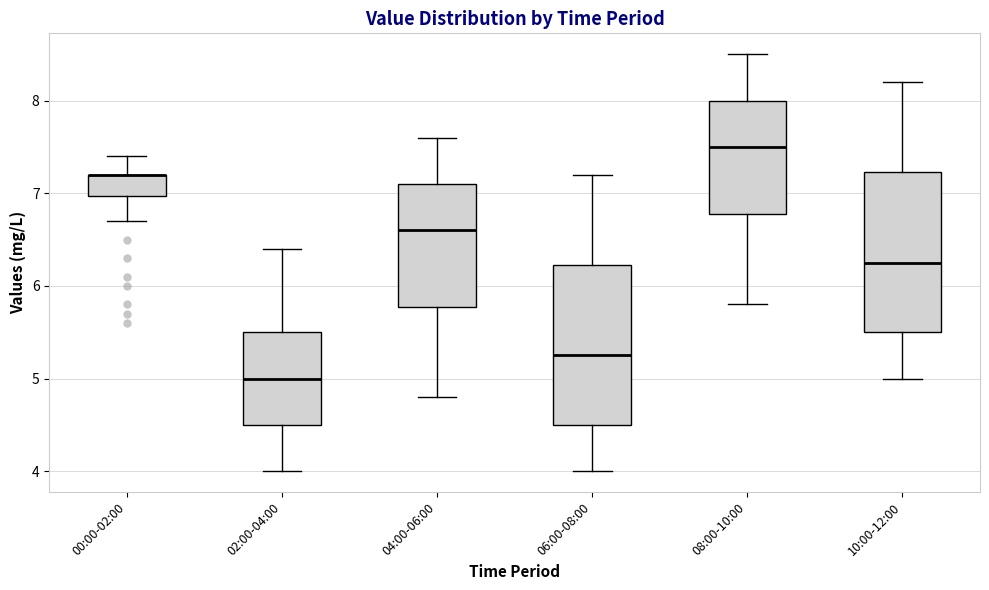

Reading left to right, transcribe this box plot: for each box, give where its median line is, the range the box spans, and where its two whiskers end, as read against the y-axis. The values are not printed on the chart, so give them approximately, as read against the axis.

00:00-02:00: median 7.2 (drawn on the box's upper edge), box 7.0 to 7.2, whiskers 6.7 to 7.4
02:00-04:00: median 5.0, box 4.5 to 5.5, whiskers 4.0 to 6.4
04:00-06:00: median 6.6, box 5.8 to 7.1, whiskers 4.8 to 7.6
06:00-08:00: median 5.3, box 4.5 to 6.2, whiskers 4.0 to 7.2
08:00-10:00: median 7.5, box 6.8 to 8.0, whiskers 5.8 to 8.5
10:00-12:00: median 6.3, box 5.5 to 7.2, whiskers 5.0 to 8.2